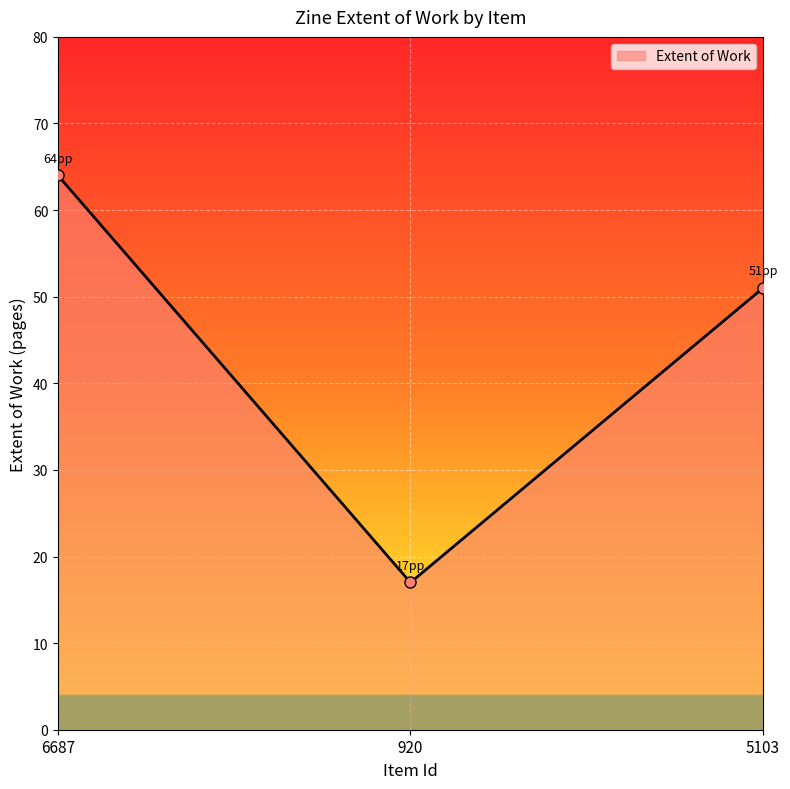

True or false: the data shows 23 at 920.

False